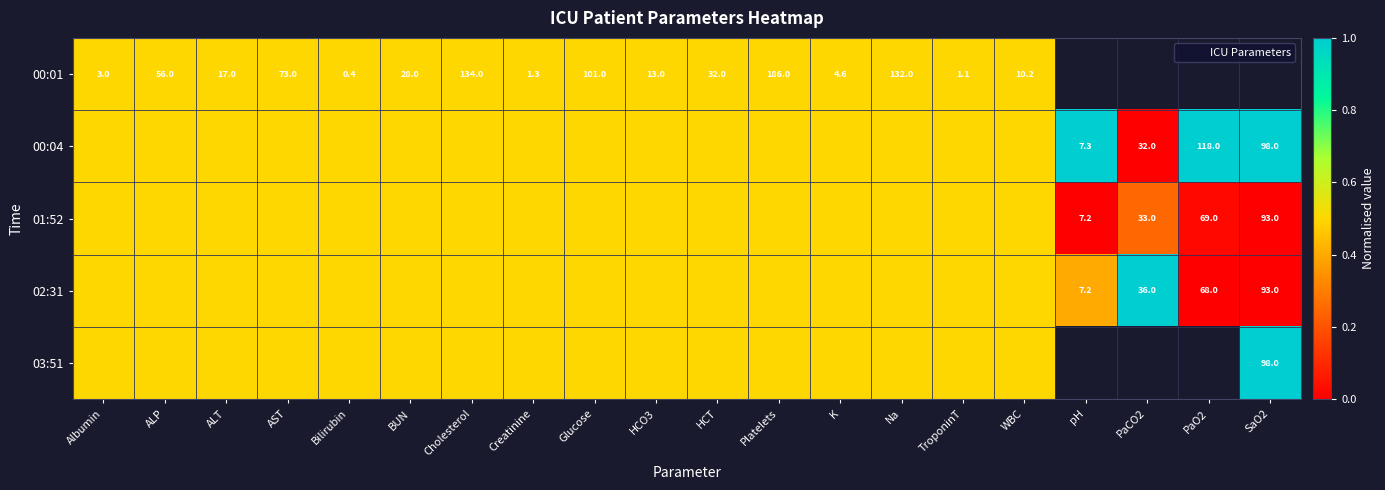

At which label is 02:31 closest to 0?

PaO2